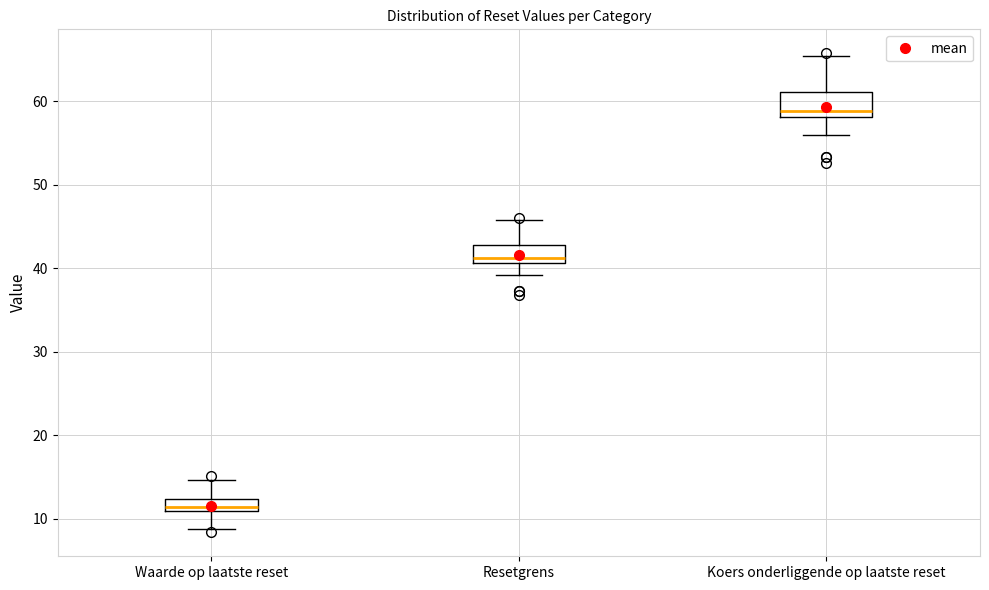

Where is the lower edge of the box for Waarde op laatste reset on the y-axis? The values are not printed on the chart, so give them approximately, as read against the axis.

11